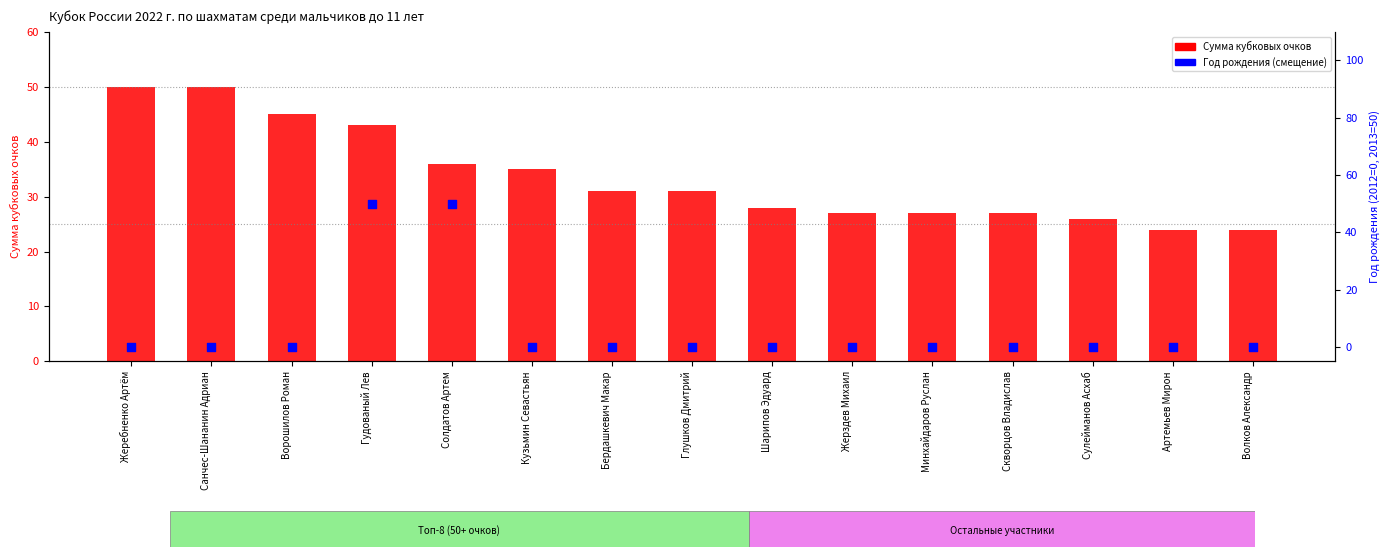

What is the total value across all series at Шарипов Эдуард?

28